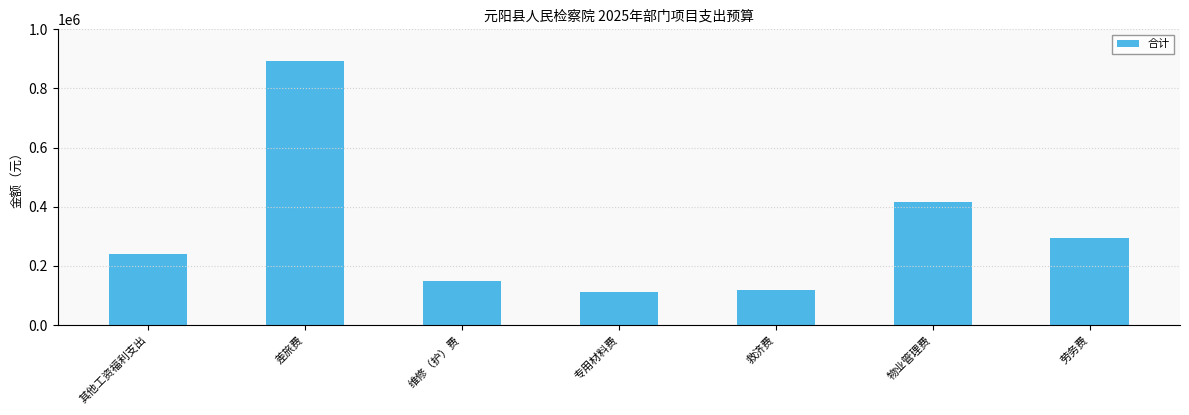

What is the sum of the values at 劳务费 and 差旅费?

1184800